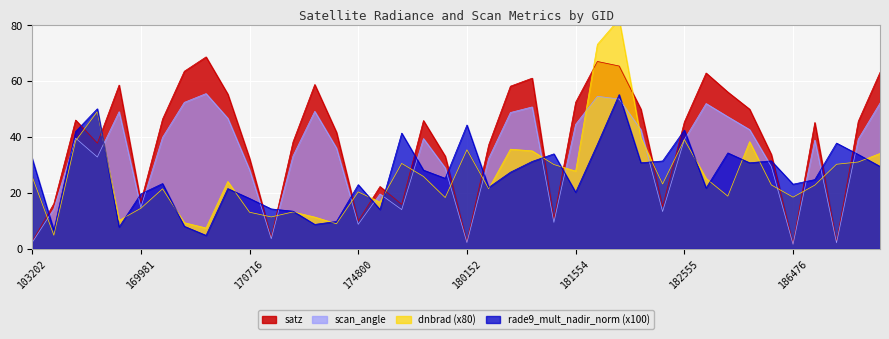

How many data points in scan_angle are less than 39?

20